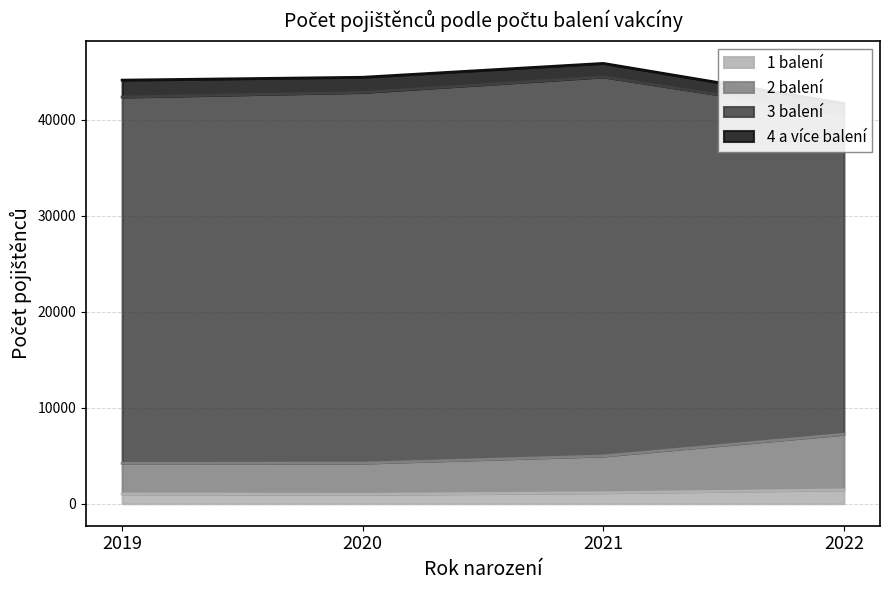

What is the highest value of the 1 balení series?

1442